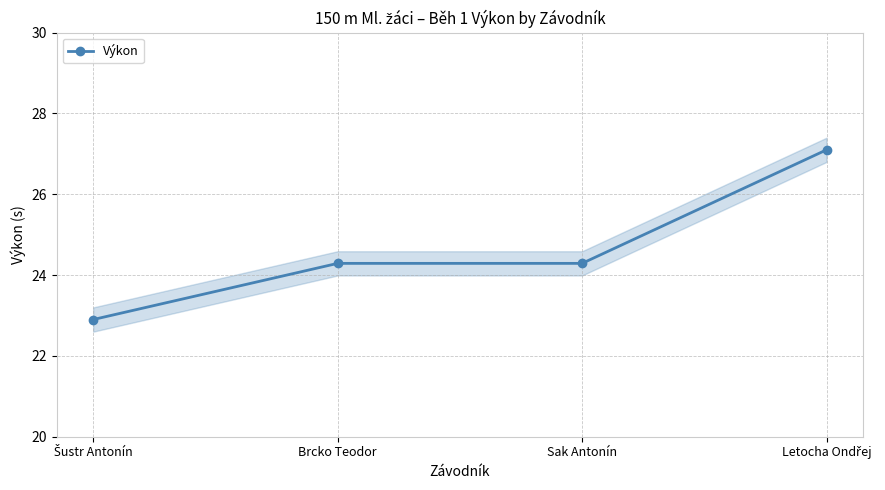

Reading right to left, what are all the values shown in this chart?

Letocha Ondřej=27.1	Sak Antonín=24.3	Brcko Teodor=24.3	Šustr Antonín=22.9